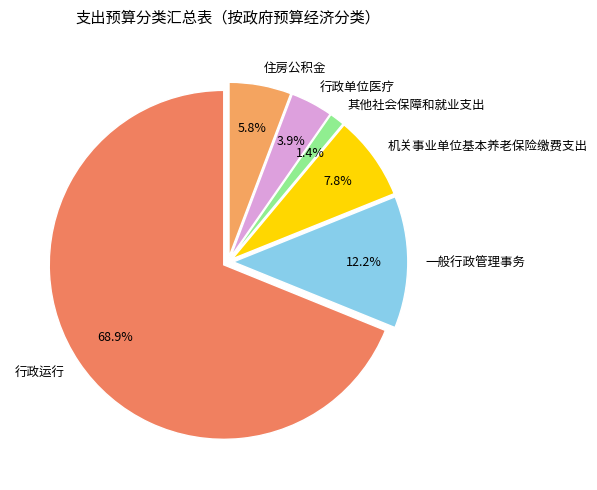

Is it true that 行政运行 is 69% of the pie?

True